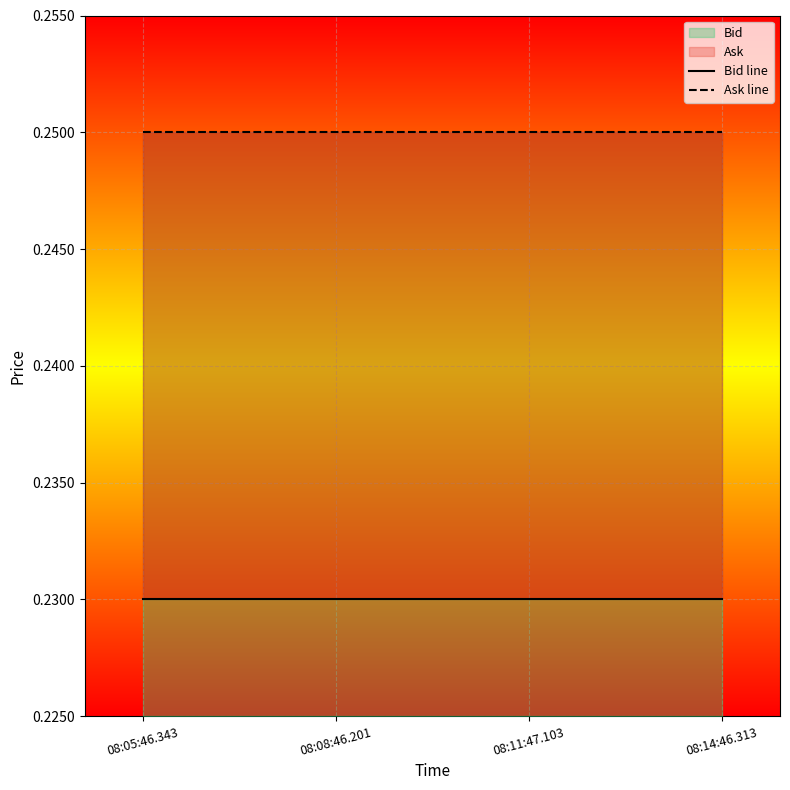

What position from the left is 08:08:46.201?

2